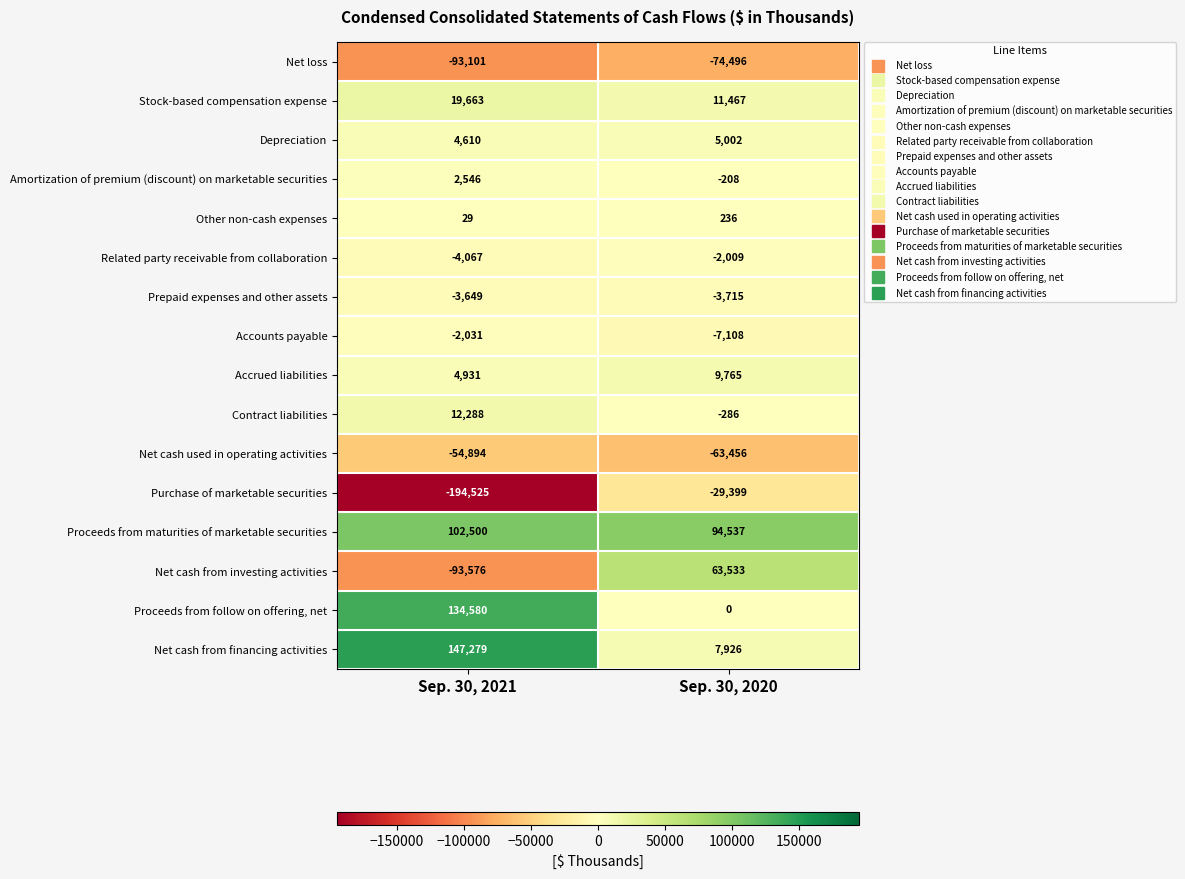

Which series has the largest range (max minus min)?

Purchase of marketable securities